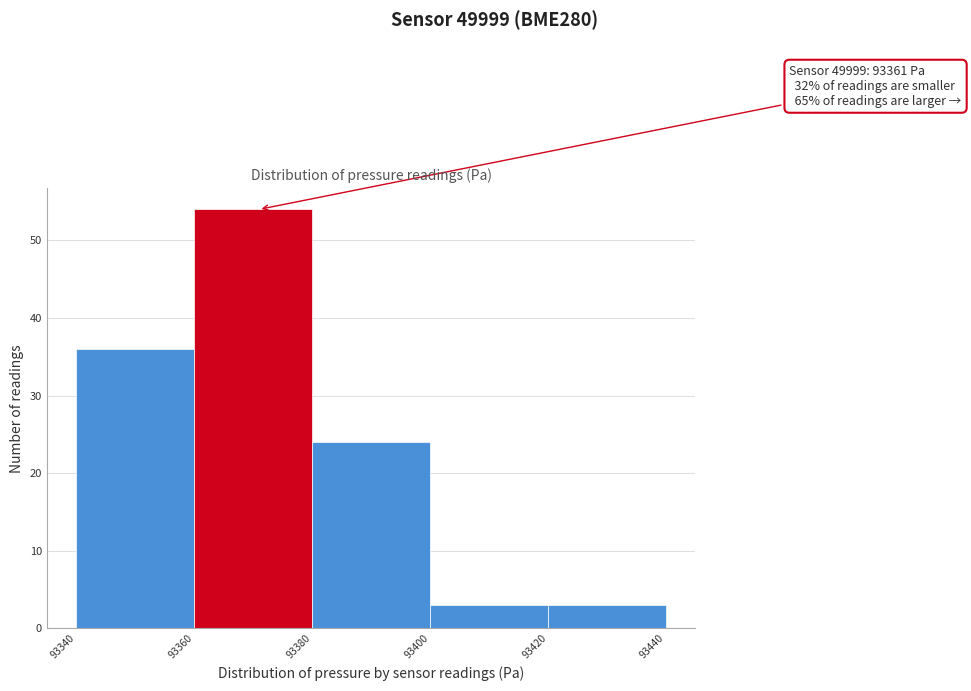

Which range on the x-axis has the tallest bar?

93360 to 93380